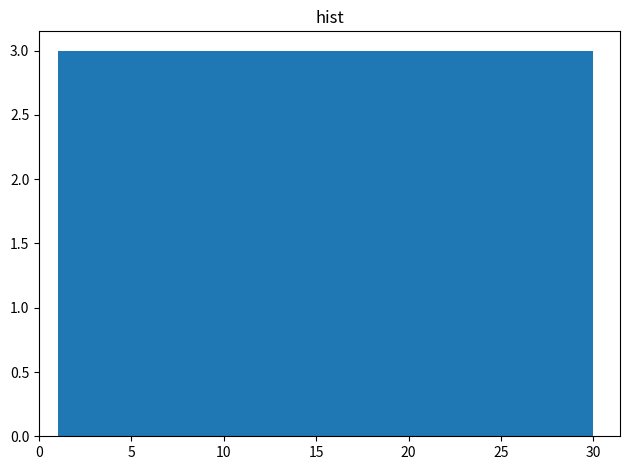

Reading left to right, transcribe this chart: for each bar, give the range it covers on the x-axis and its height. Neither the bar edges nor the heights are printed on the chart, so give them approximately, as read against the axes.

1.0 to 3.9: 3
3.9 to 6.8: 3
6.8 to 9.7: 3
9.7 to 12.6: 3
12.6 to 15.5: 3
15.5 to 18.4: 3
18.4 to 21.3: 3
21.3 to 24.2: 3
24.2 to 27.1: 3
27.1 to 30.0: 3